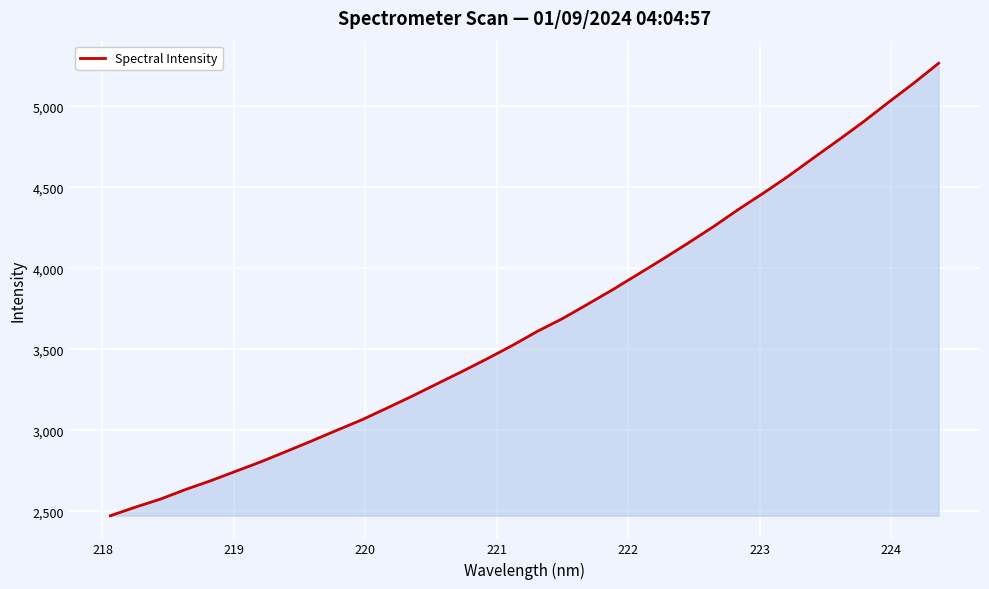

What is the greatest value displayed?

5265.2